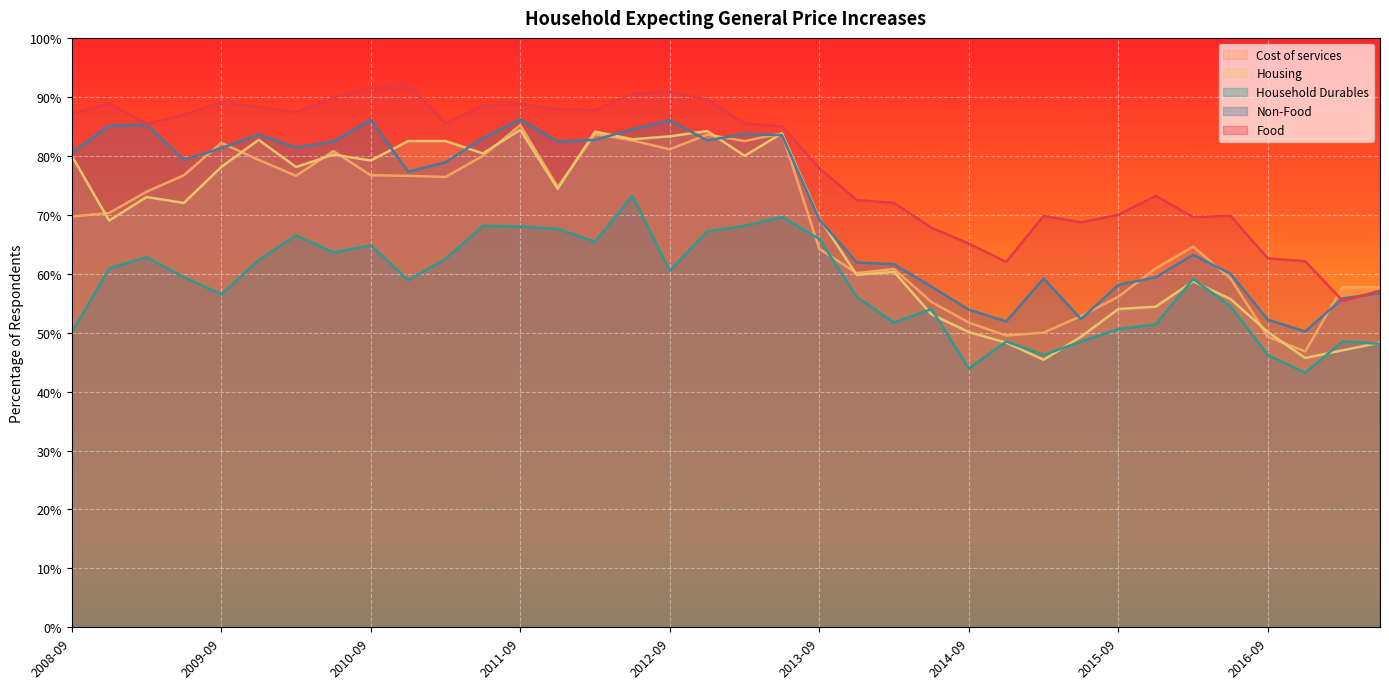

How many lines are shown in the chart?

5